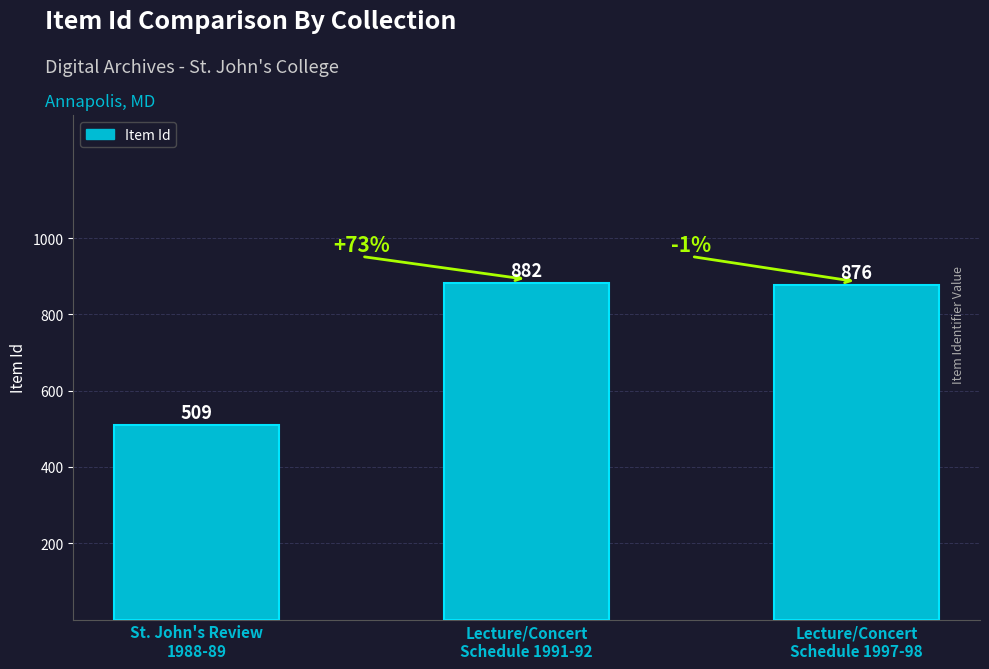

Reading left to right, list all the values displayed in this chart.

509	882	876